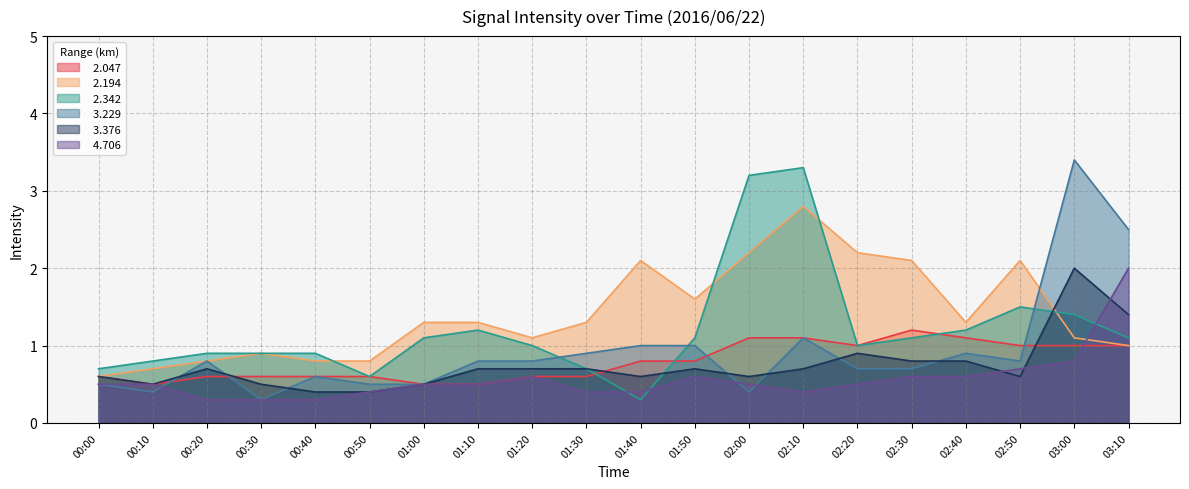

Which series has the largest range (max minus min)?

  3.229